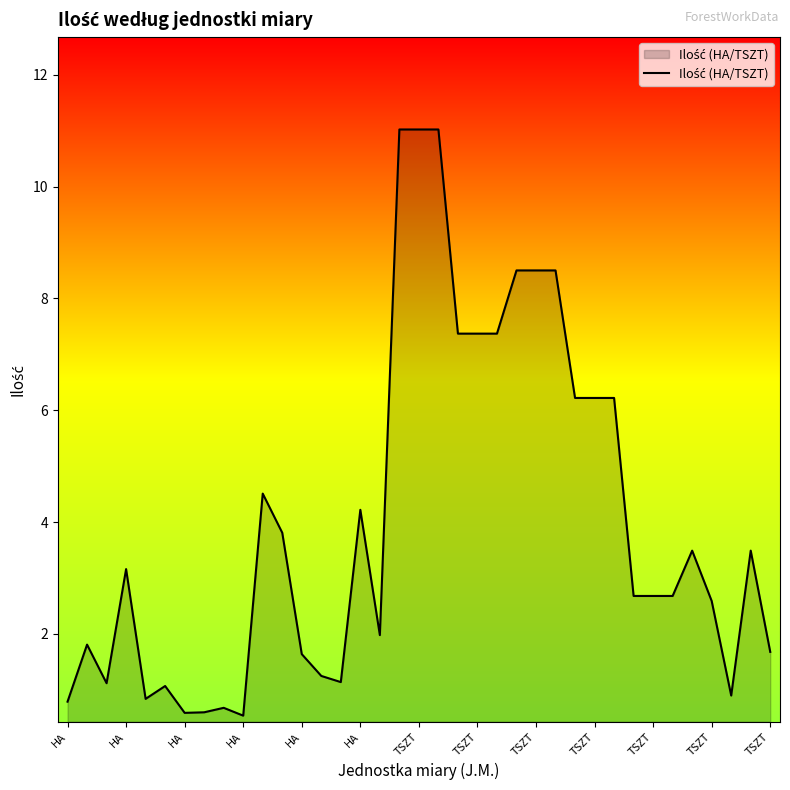

What is the greatest value displayed?

11.0